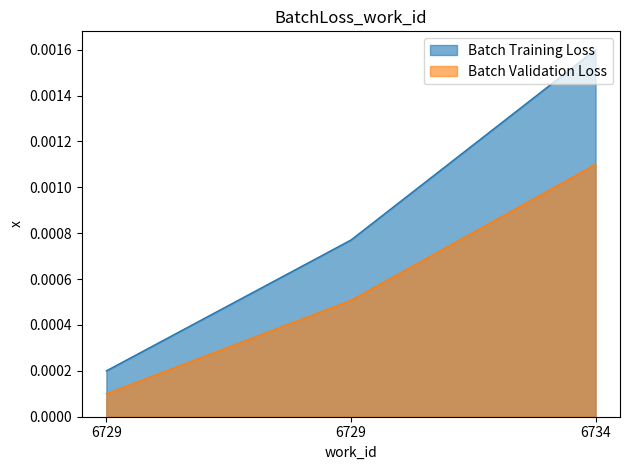

Is it true that Batch Validation Loss equals 0.0 at 6729?

True